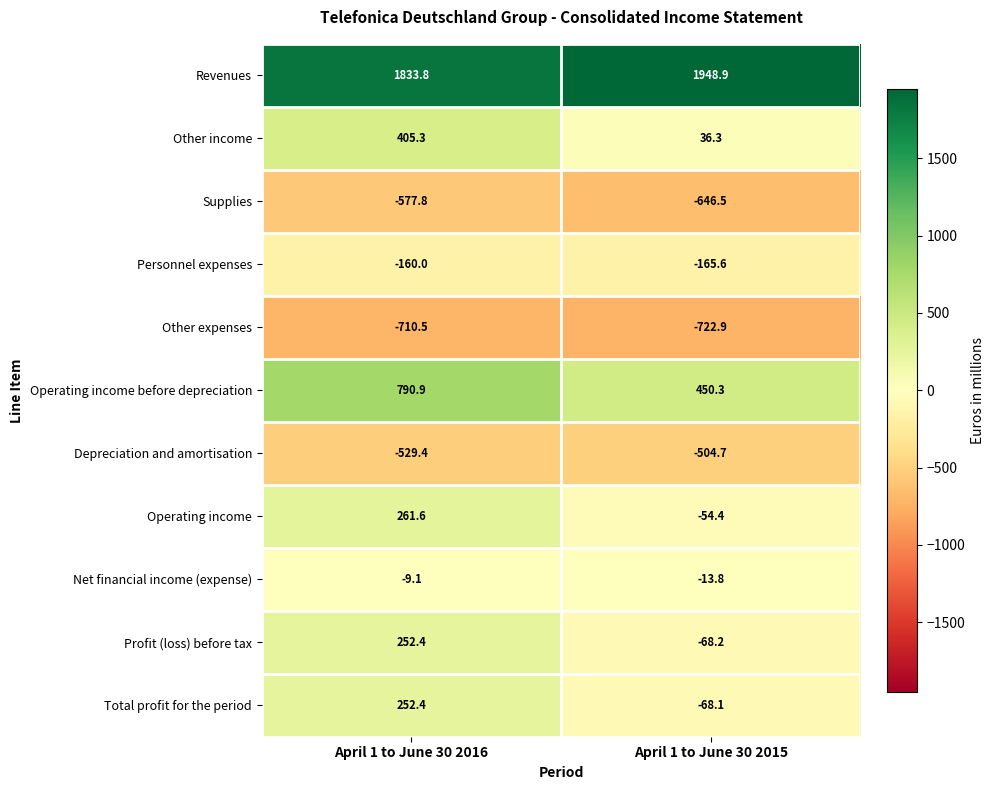

What is the spread (max minus min) of values at April 1 to June 30 2015?

2671.8